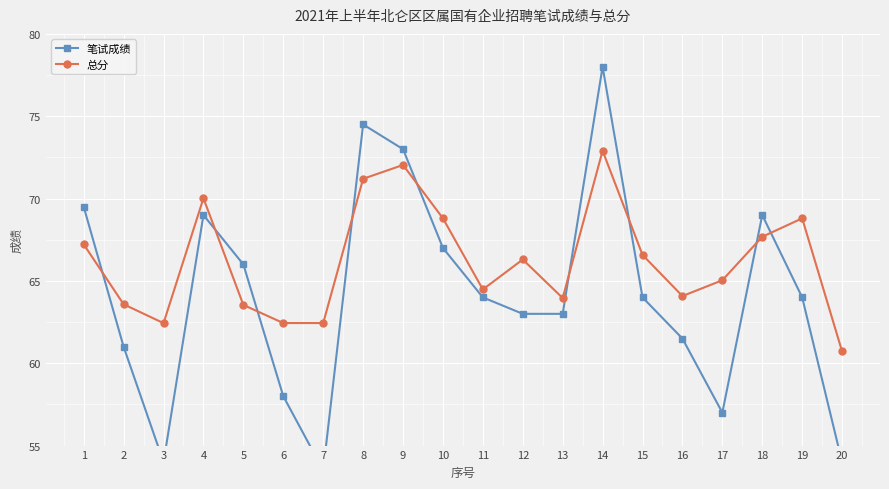

What is the difference between the 总分 values at 13 and 9?

8.1